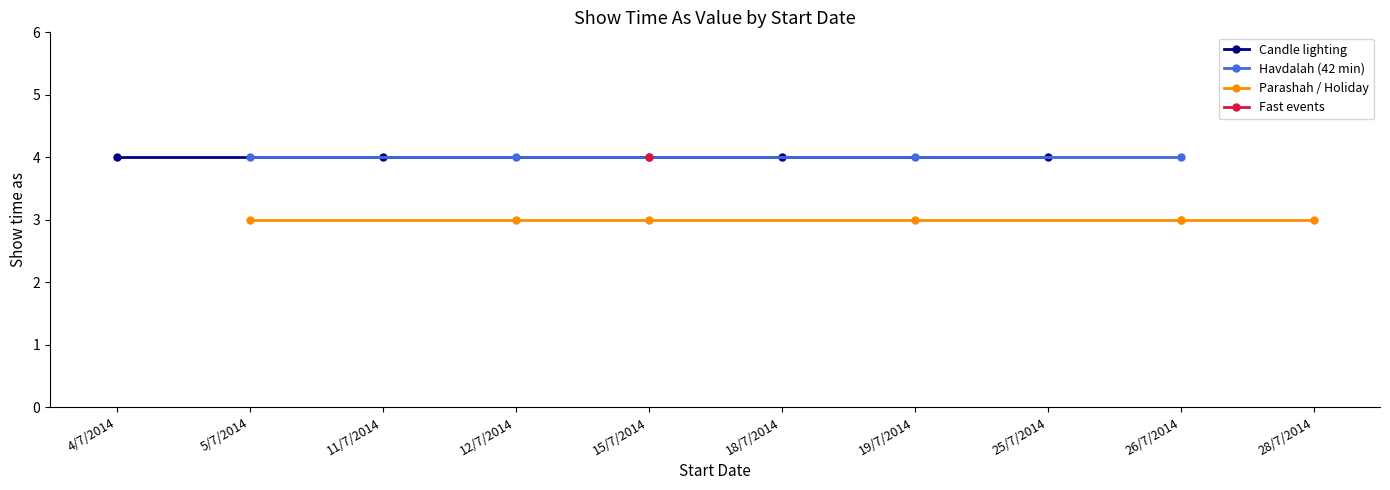

What is the difference between the highest and lowest values at 15/7/2014?

1